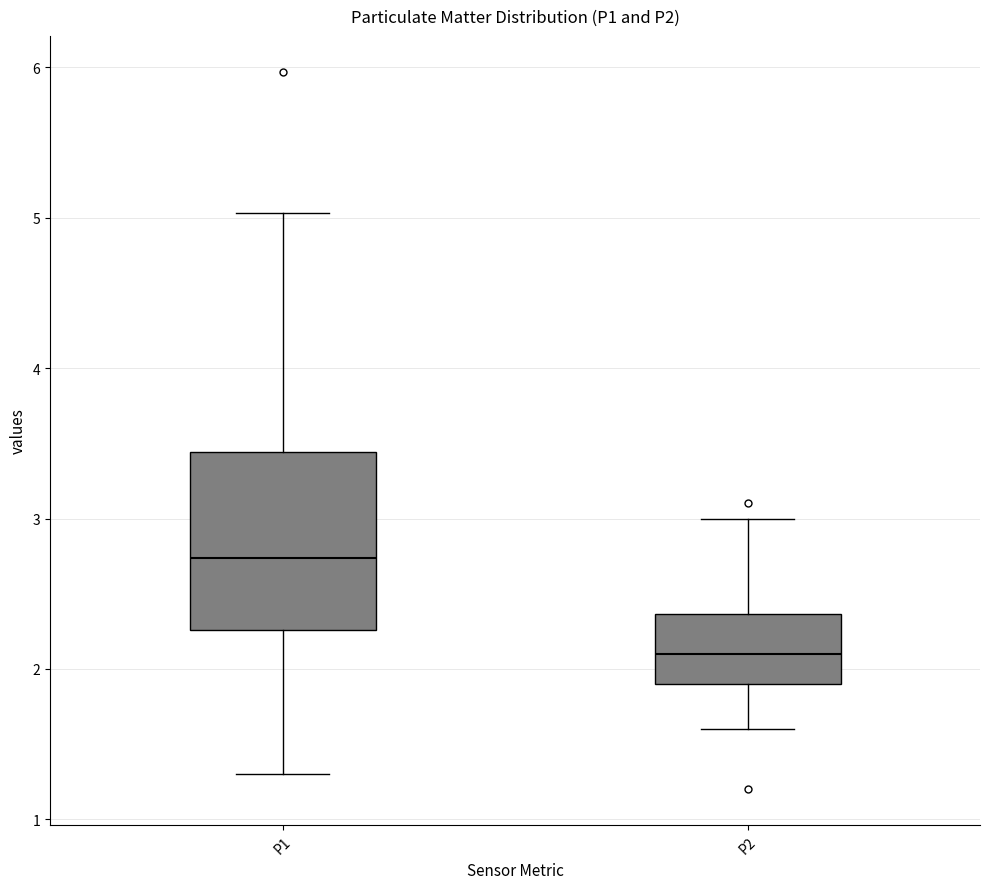

Which box's median line is the highest?

P1